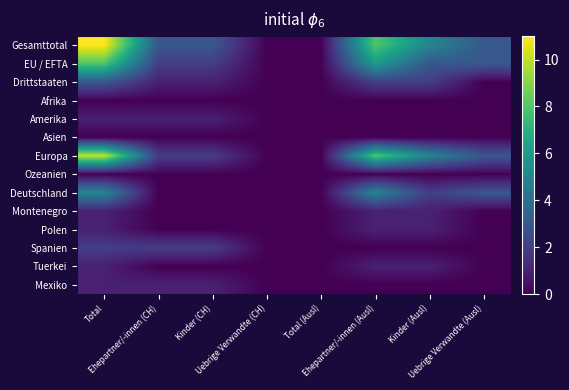

How many distinct data groups are displayed?

14